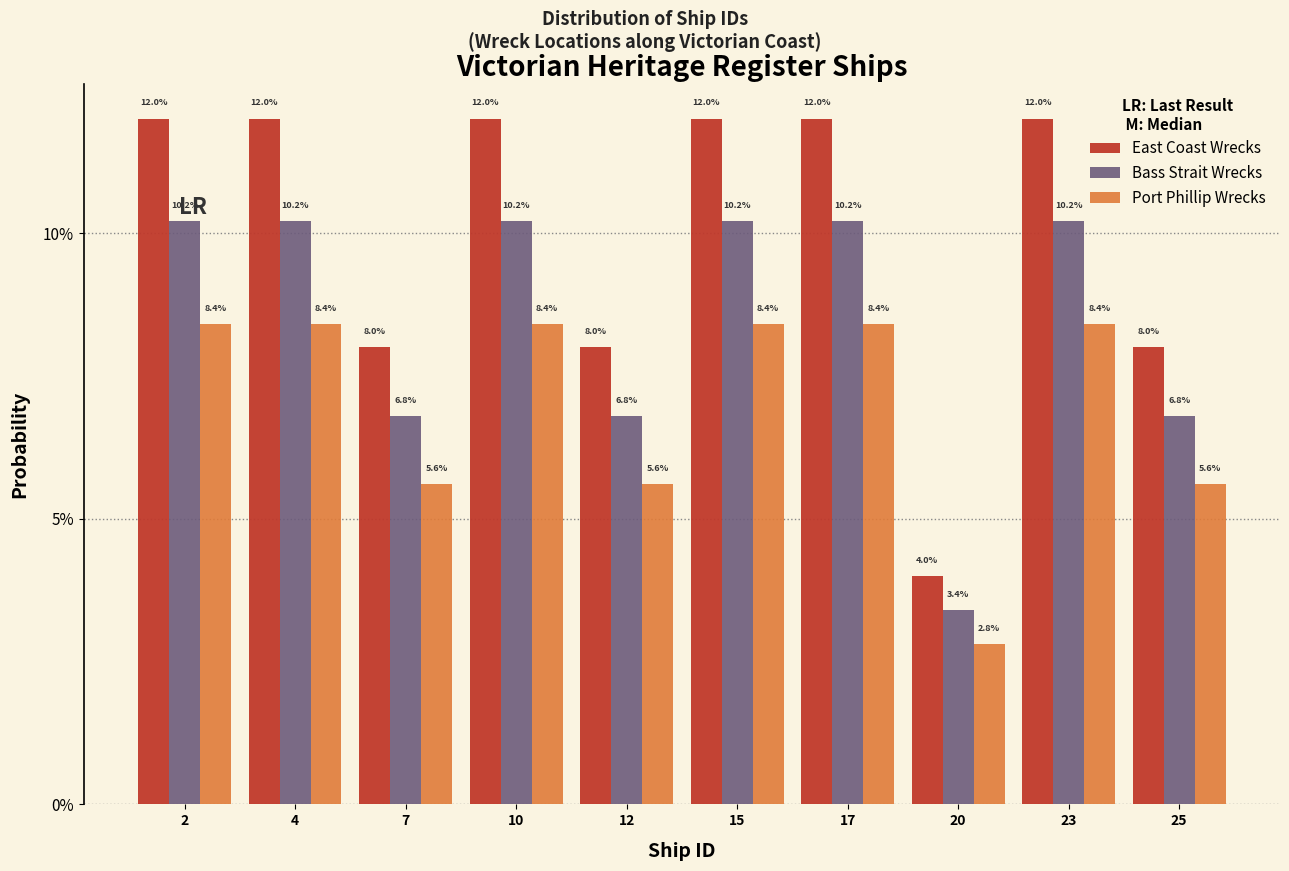

What are all the series names shown in the legend?

East Coast Wrecks, Bass Strait Wrecks, Port Phillip Wrecks